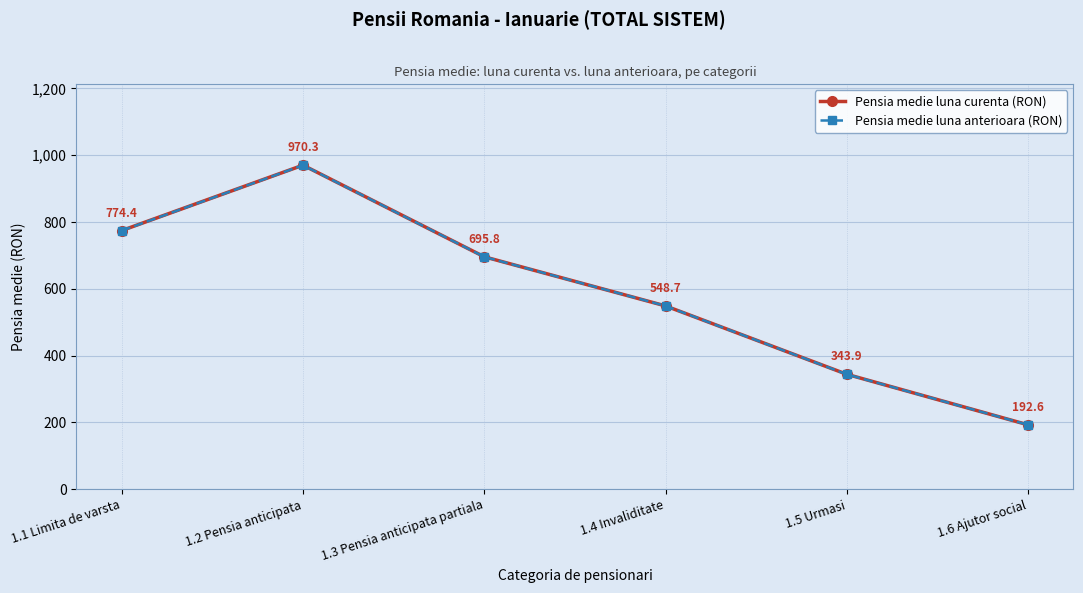

What is the label of the 5th point from the left?

1.5 Urmasi